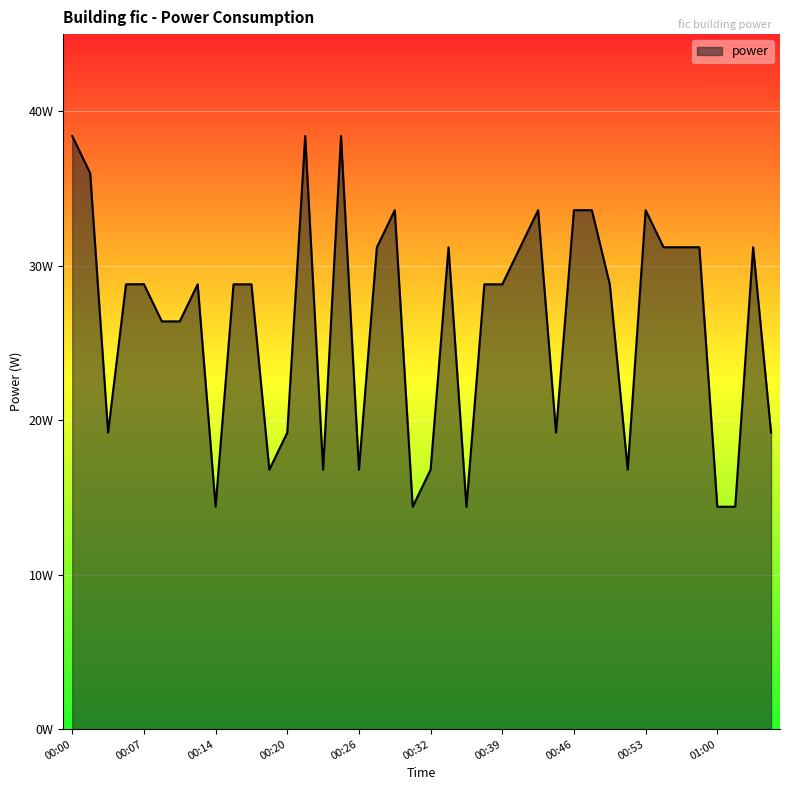

Which label corresponds to the smallest value in the chart?

00:14